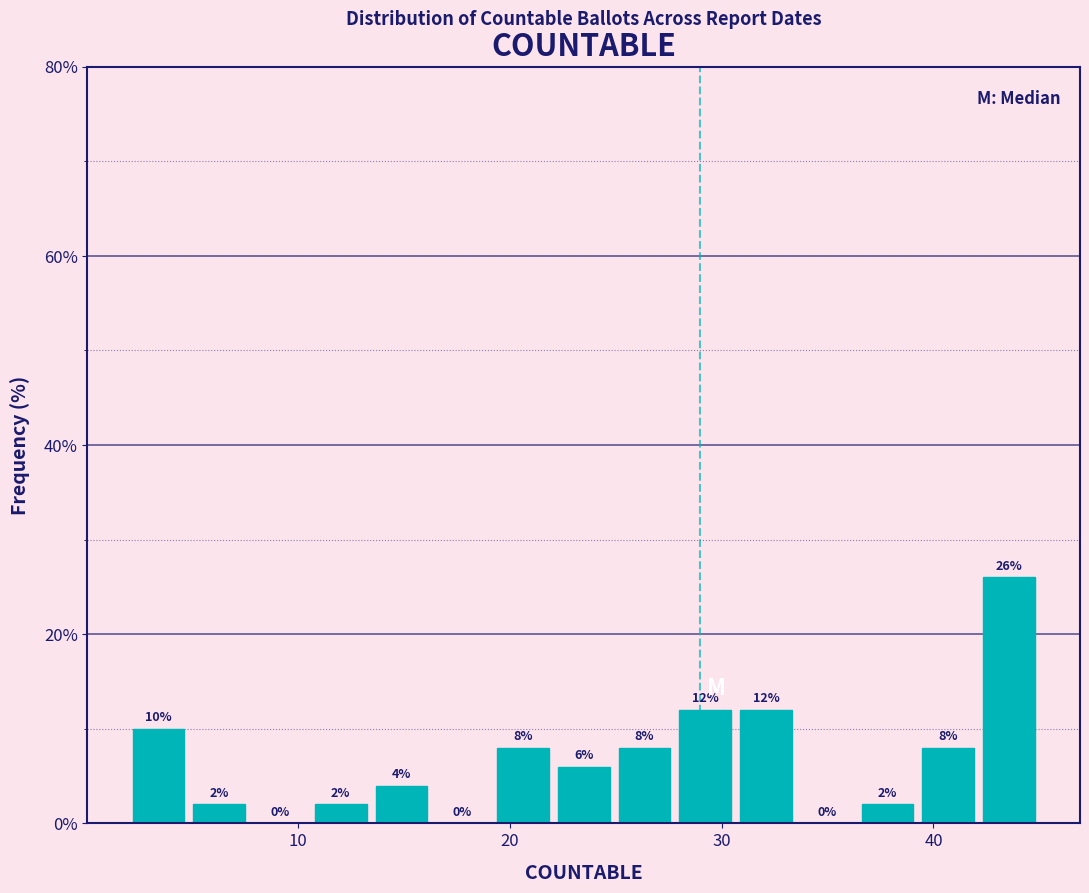

Read against the x-axis, roughly where is the centre of the tallest bar?

44